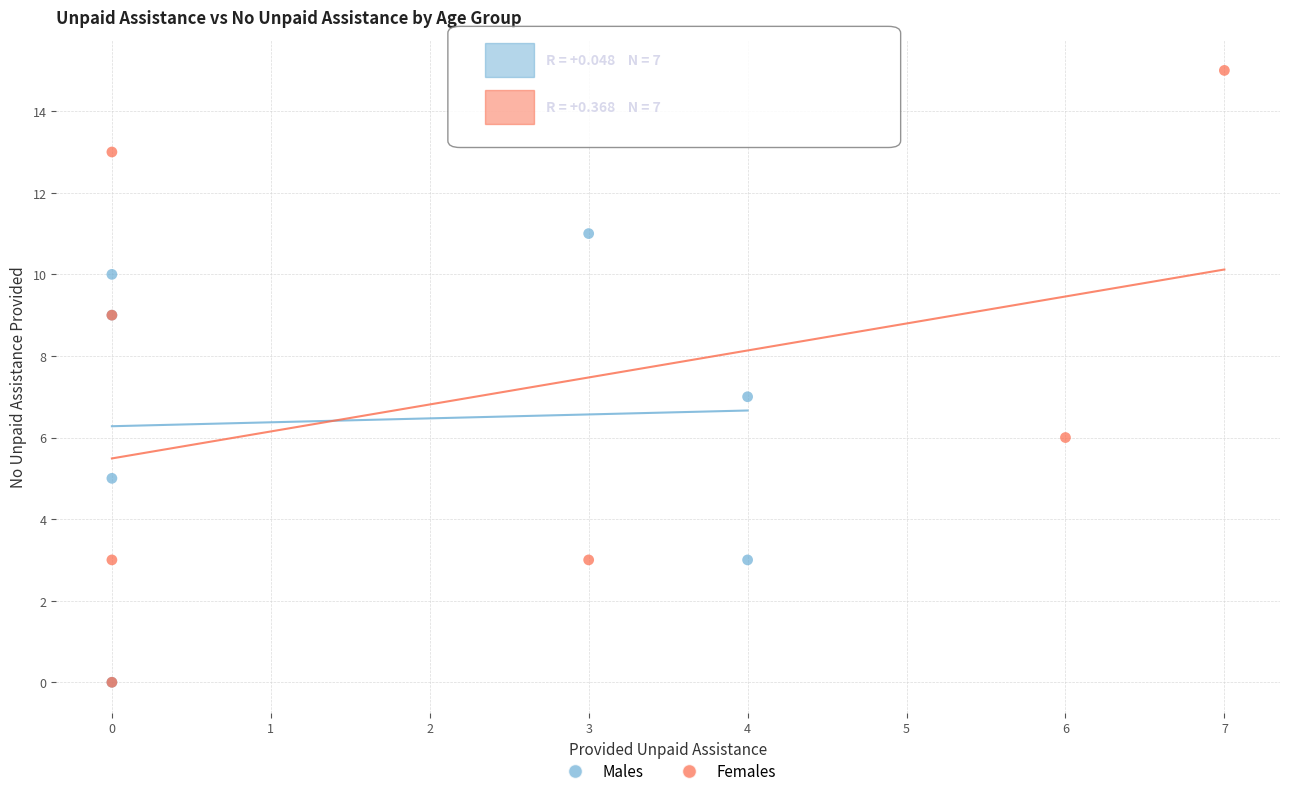

Which series contains the highest Y value?

Females